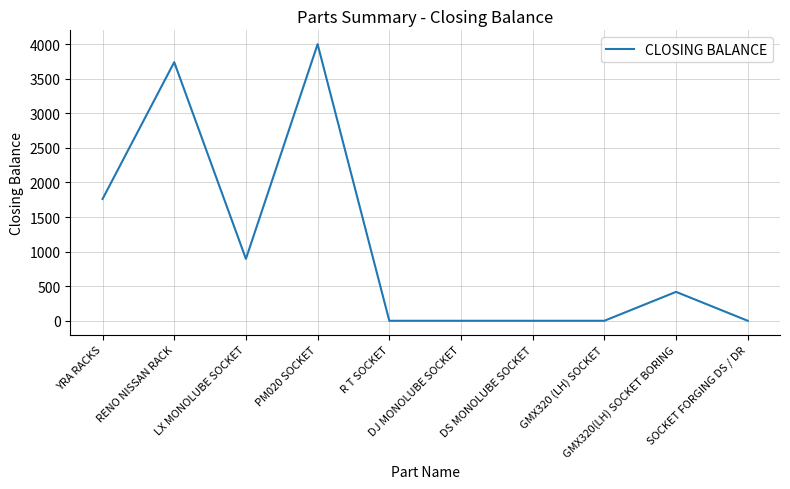

What is the difference between the maximum and minimum values?

4000